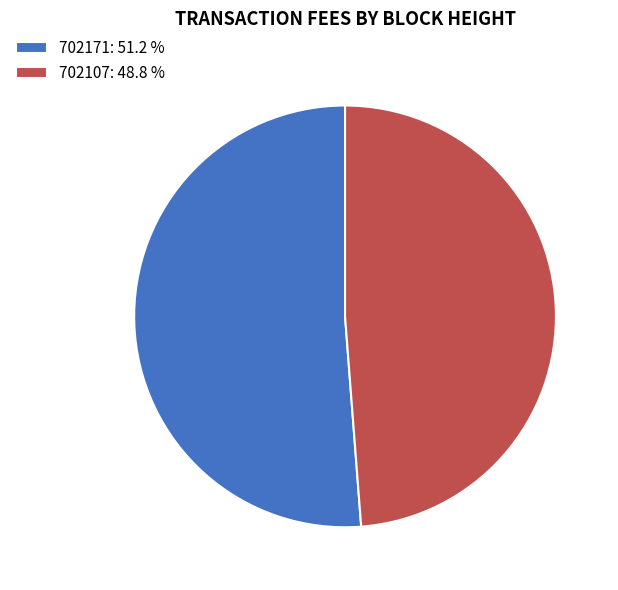

How many segments does this pie chart have?

2